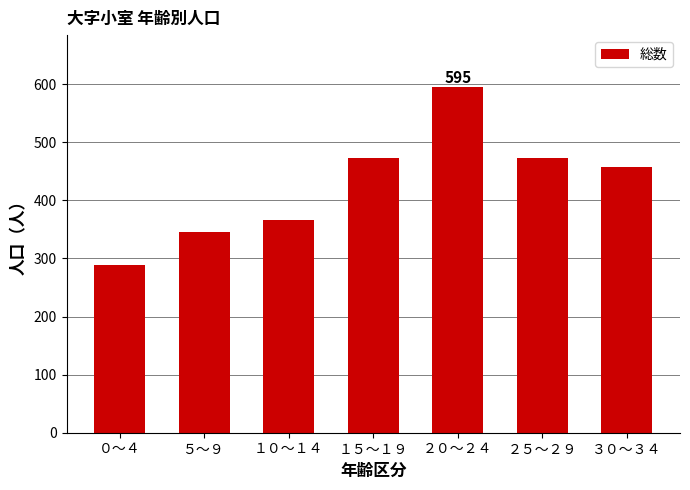

Which category has the highest value across all series?

２０～２４